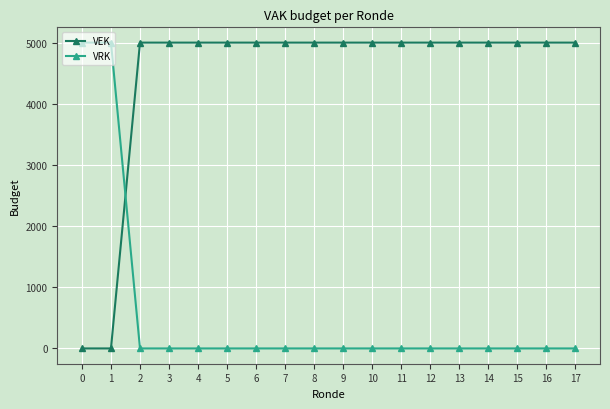

Reading right to left, what are all the values shown in this chart?

VEK: 17=5000	16=5000	15=5000	14=5000	13=5000	12=5000	11=5000	10=5000	9=5000	8=5000	7=5000	6=5000	5=5000	4=5000	3=5000	2=5000	1=0	0=0
VRK: 17=0	16=0	15=0	14=0	13=0	12=0	11=0	10=0	9=0	8=0	7=0	6=0	5=0	4=0	3=0	2=0	1=5000	0=5000